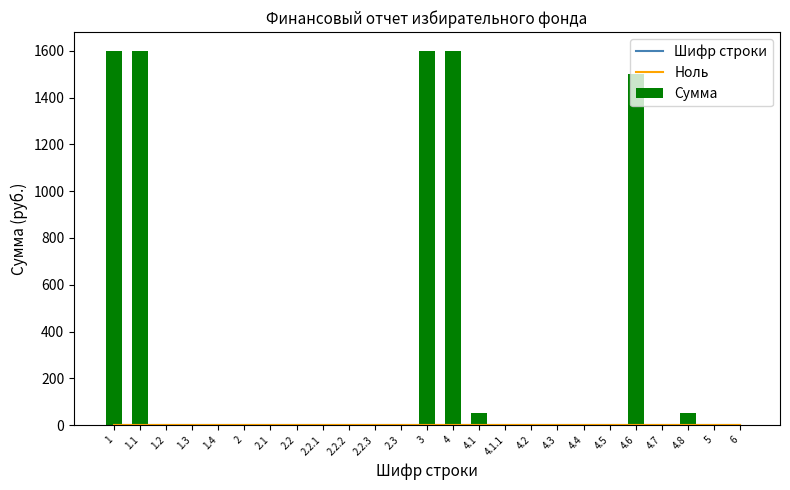

How many groups of bars are there?

25